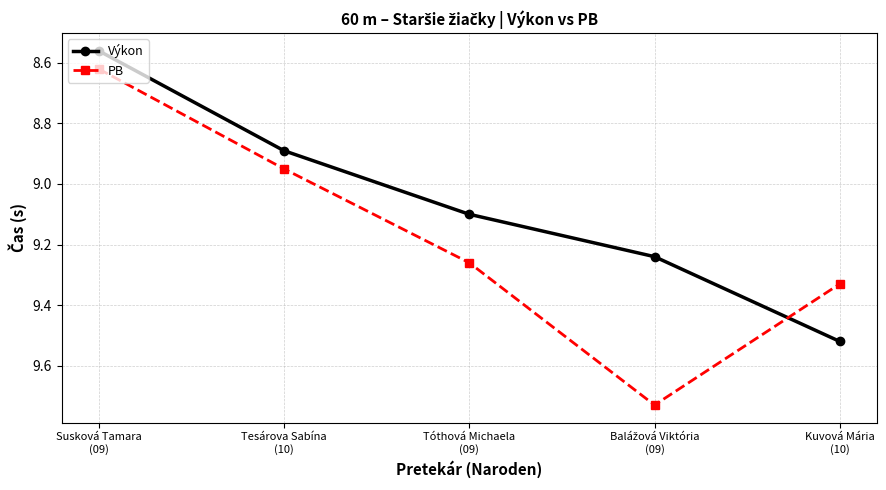

The Výkon series shows 4.7 at Kuvová Mária
(10). True or false?

False